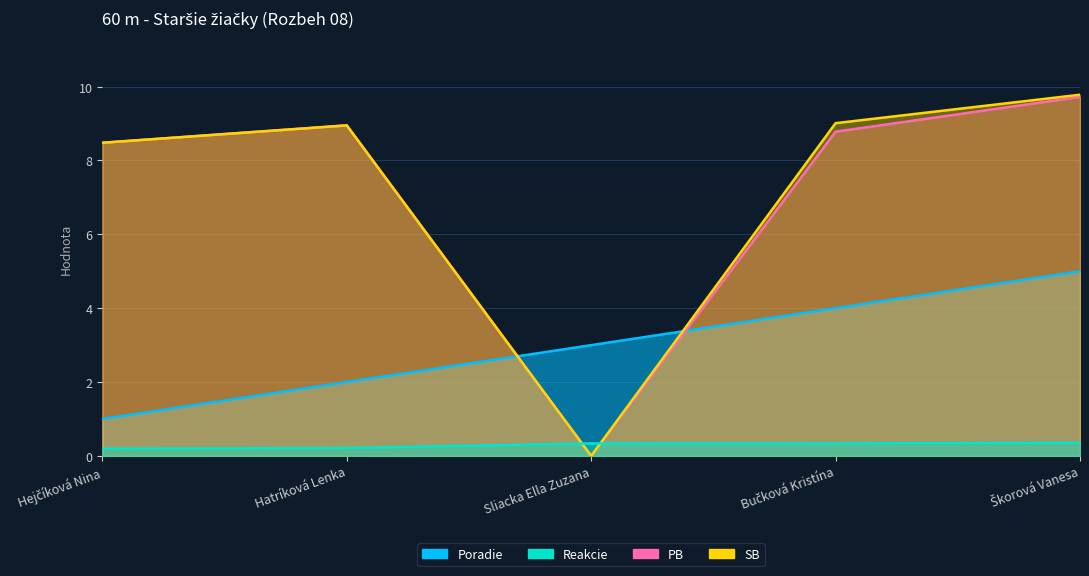

What are all the series names shown in the legend?

Poradie, Reakcie, PB, SB